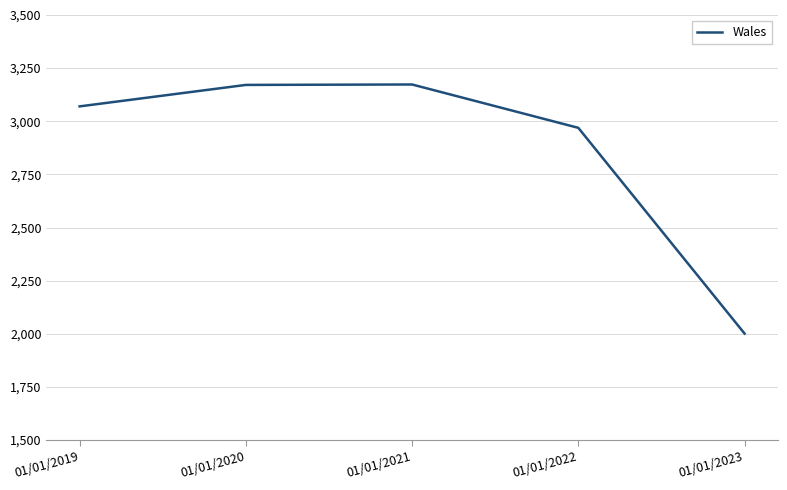

Between 01/01/2021 and 01/01/2022, which is larger?

01/01/2021